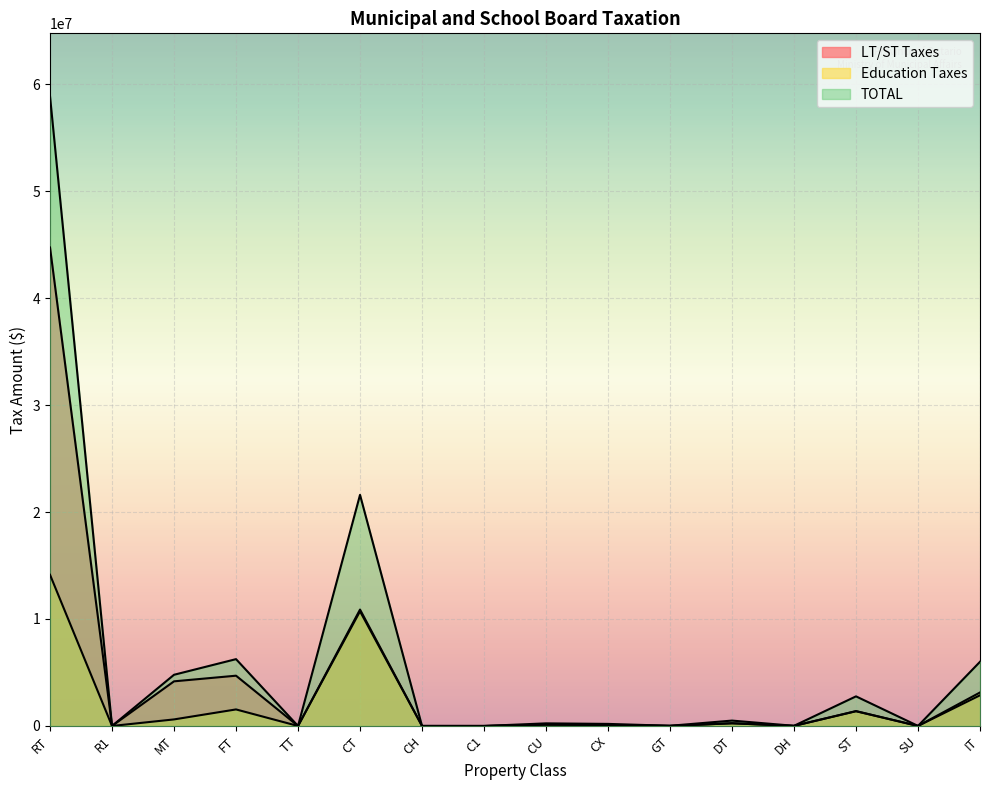

True or false: TOTAL has a value of 13509737 at CT.

False